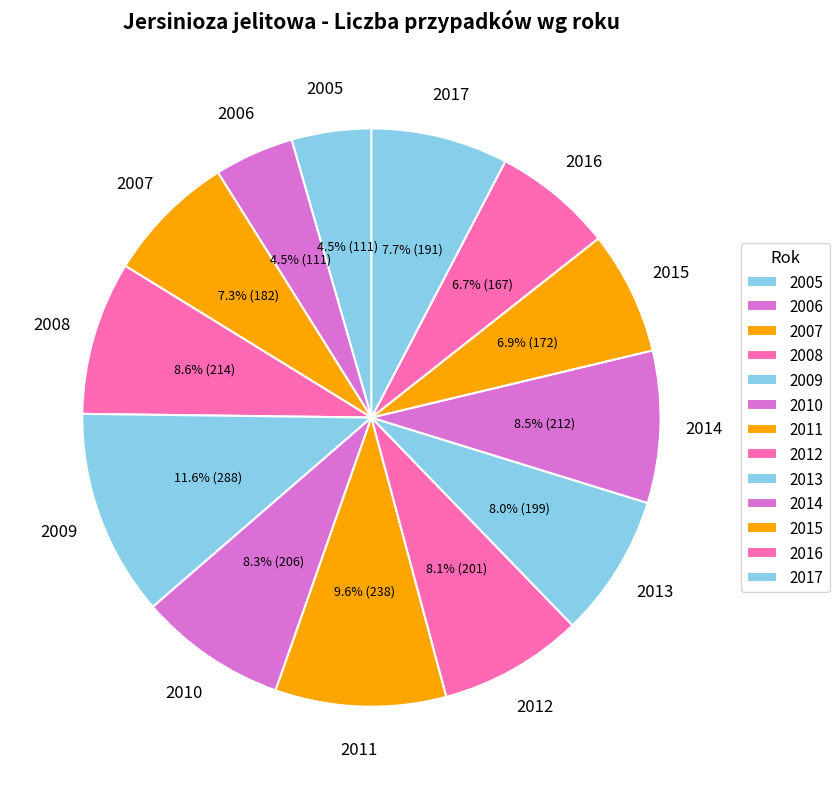

What percentage is the 2010 slice, to the nearest percent?

8%